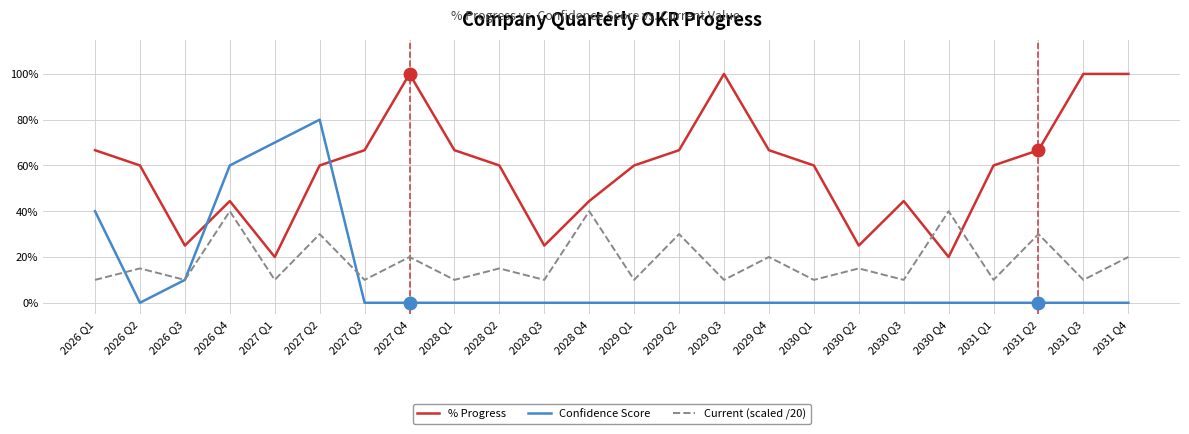

At 2030 Q3, list the series in order from smallest to largest.

Confidence Score, Current (scaled /20), % Progress